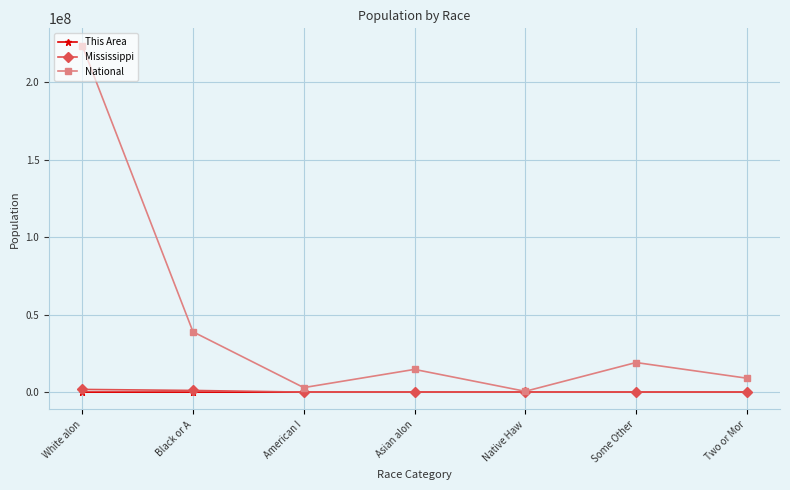

What is the label of the 5th point from the right?

American I